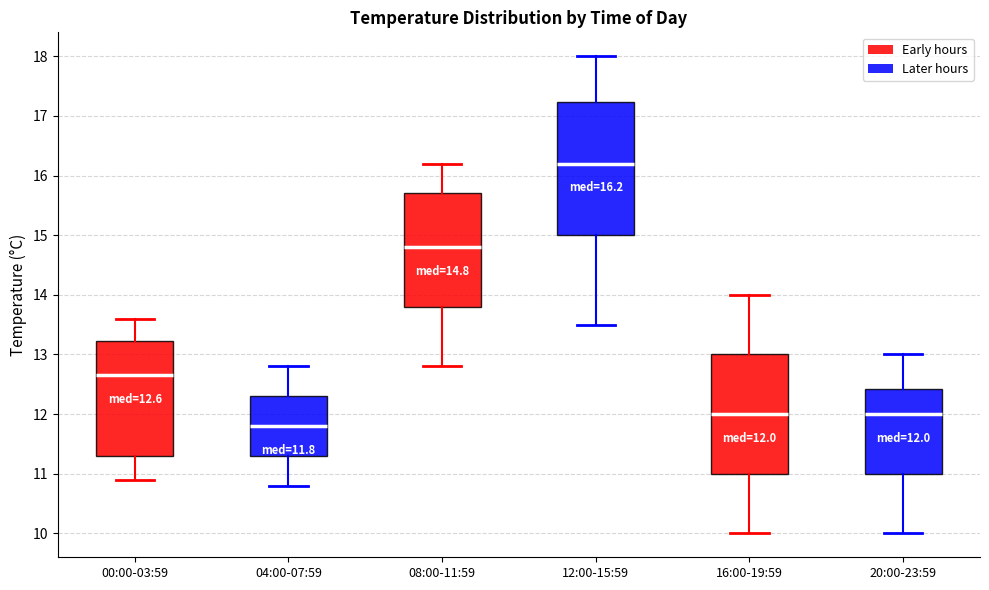

Which box's median line is the highest?

12:00-15:59